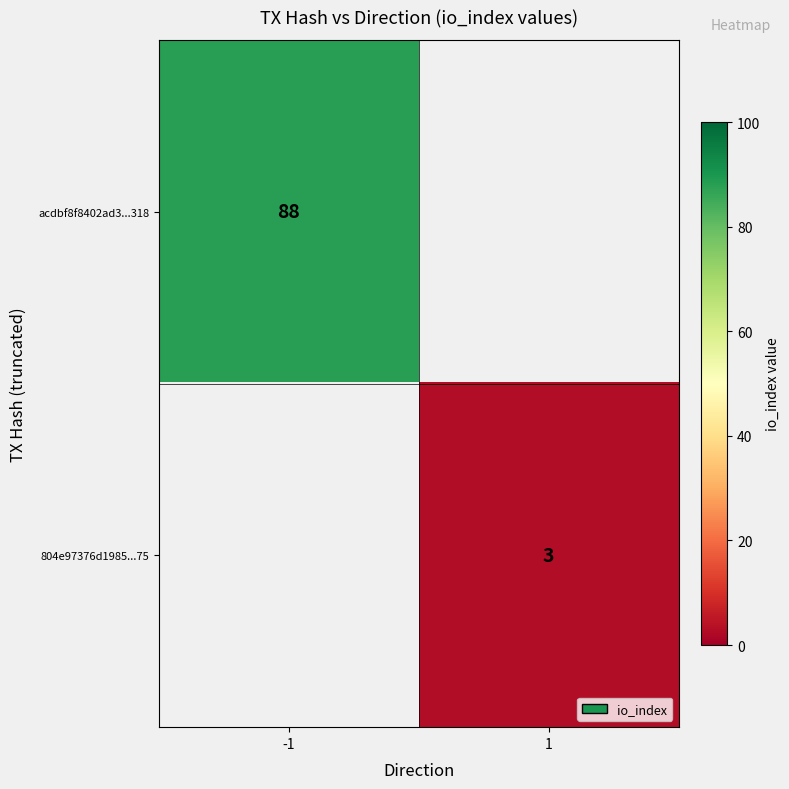

Is it true that acdbf8f8402ad3...318 equals 88 at -1?

True